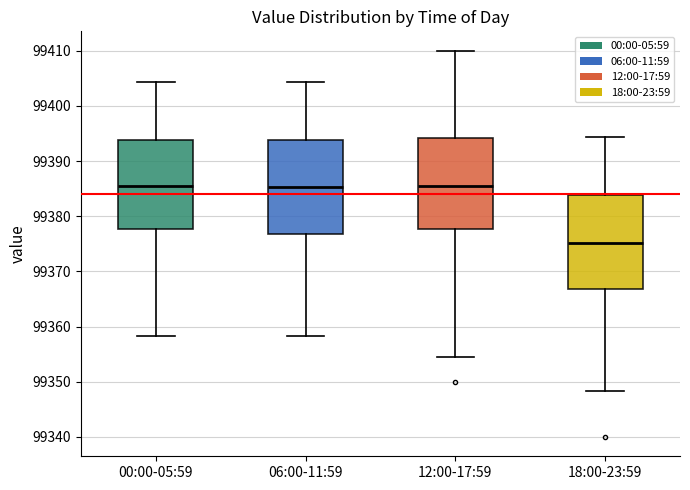

Reading left to right, transcribe this box plot: for each box, give where its median line is, the range the box spans, and where its two whiskers end, as read against the y-axis. The values are not printed on the chart, so give them approximately, as read against the axis.

00:00-05:59: median 99385, box 99378 to 99394, whiskers 99358 to 99404
06:00-11:59: median 99385, box 99377 to 99394, whiskers 99358 to 99404
12:00-17:59: median 99386, box 99378 to 99394, whiskers 99355 to 99410
18:00-23:59: median 99375, box 99367 to 99384, whiskers 99348 to 99394